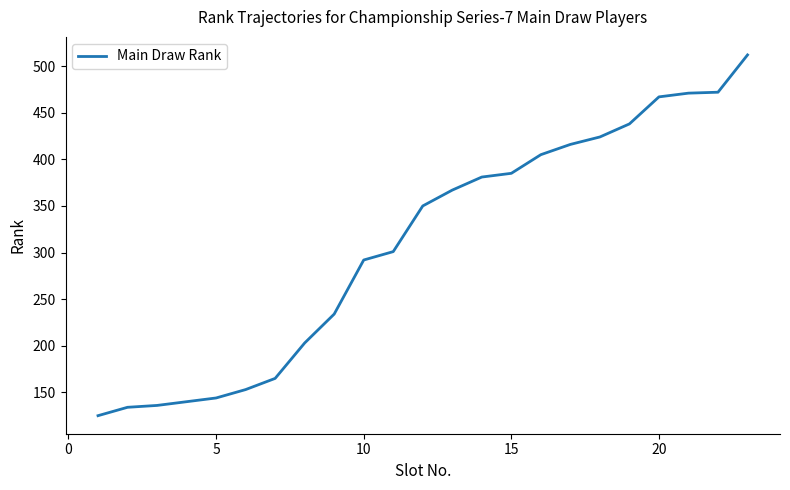

What is the maximum value shown in the chart?

512